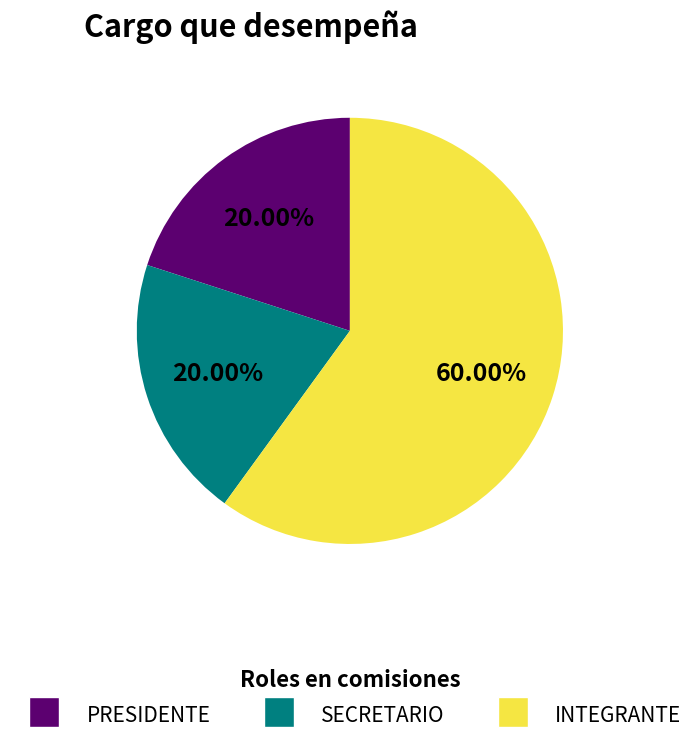

Count the number of slices in the pie.

3